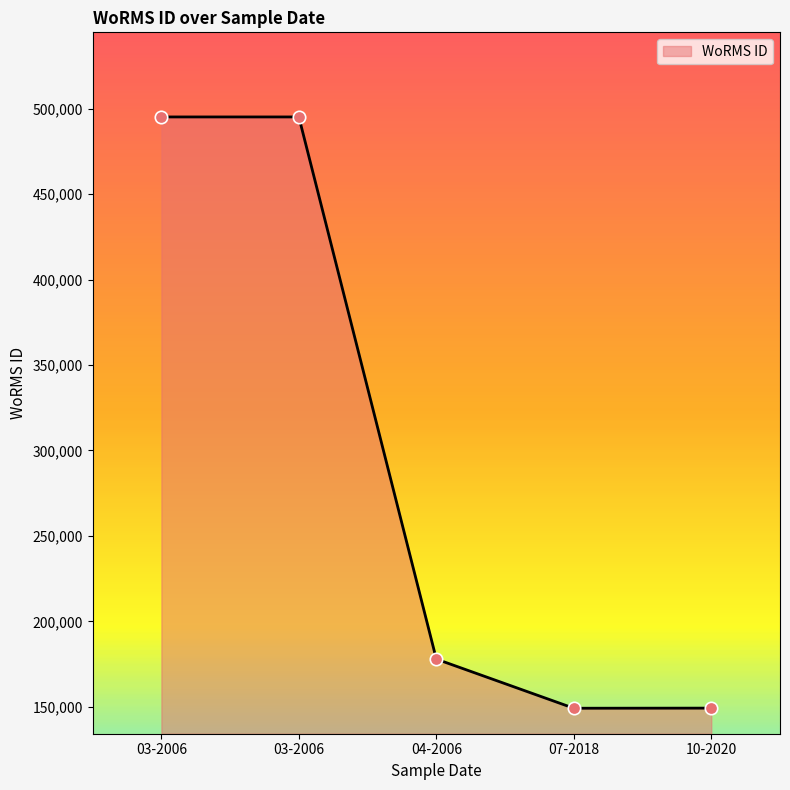

Does the chart have visible grid lines?

No